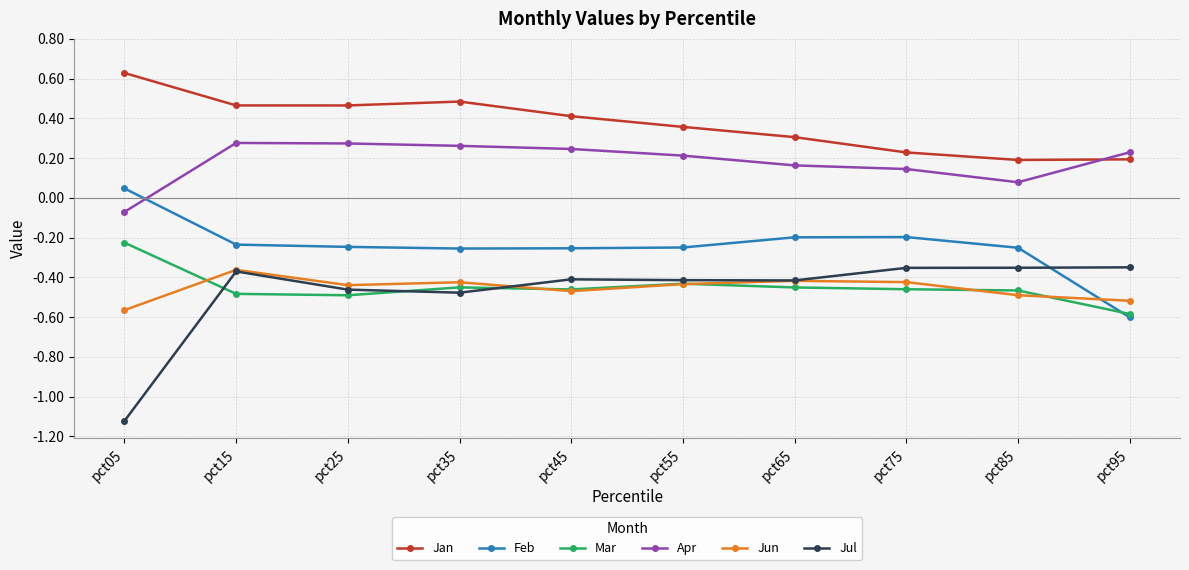

Between pct05 and pct85, which series saw the biggest shift?

Jul